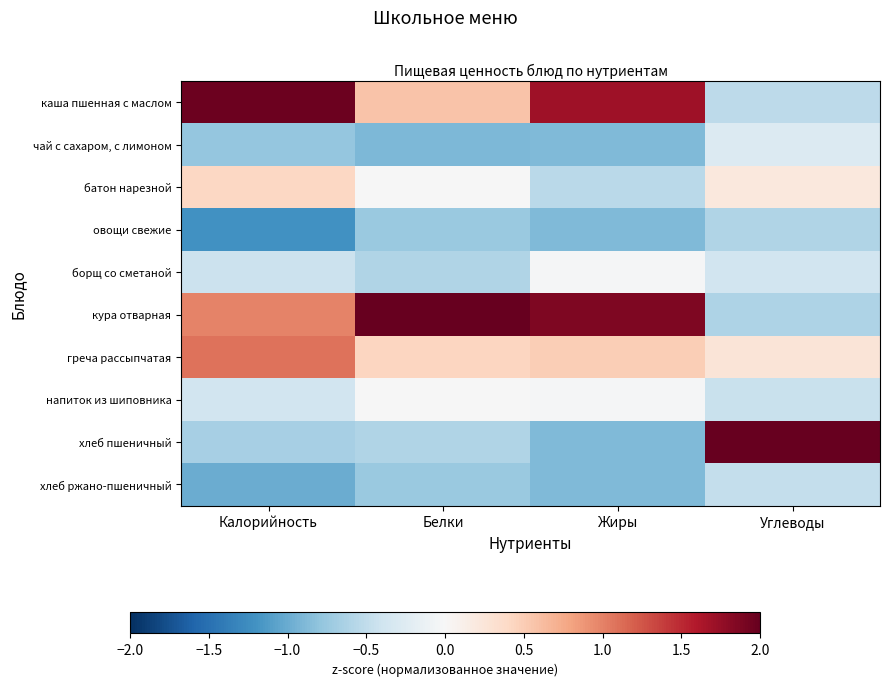

What is the difference between the highest and lowest values at Белки?

3.5